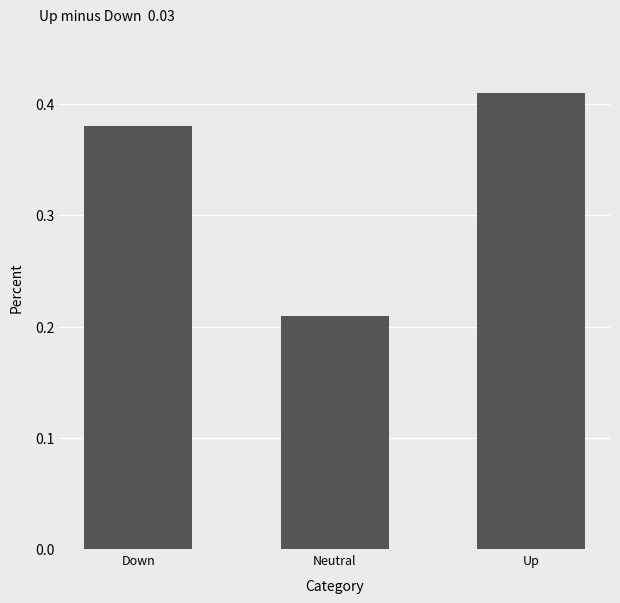

Which category has the lowest value across all series?

Neutral